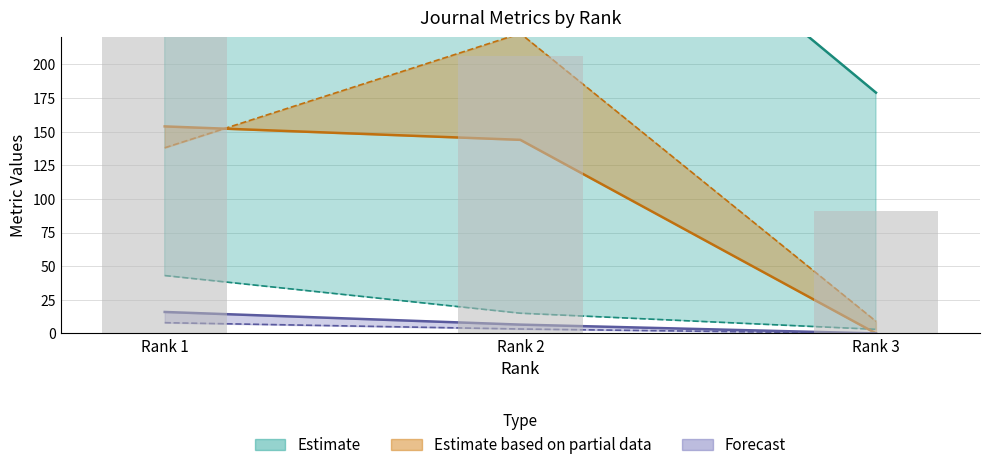

Reading right to left, list all the values displayed in this chart.

H index: 3.0	15.0	43.0
Total Docs. (2016): 9.0	223.0	138.0
Total Docs. (3years): 179.0	398.0	413.0
Total Refs.: 0.0	143.9	153.9
Total Cites (3years): 0.0	6.5	15.9